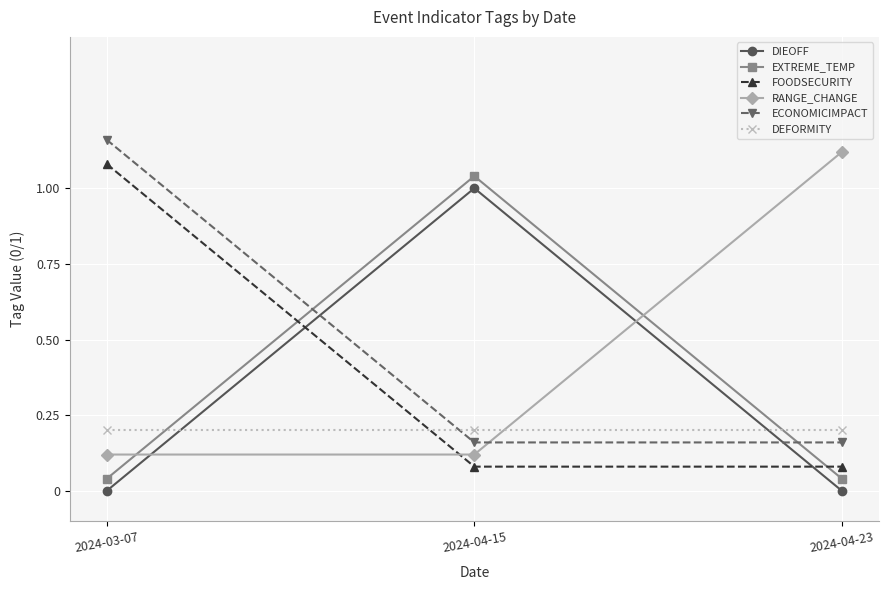

What is the label of the 2nd point from the right?

2024-04-15